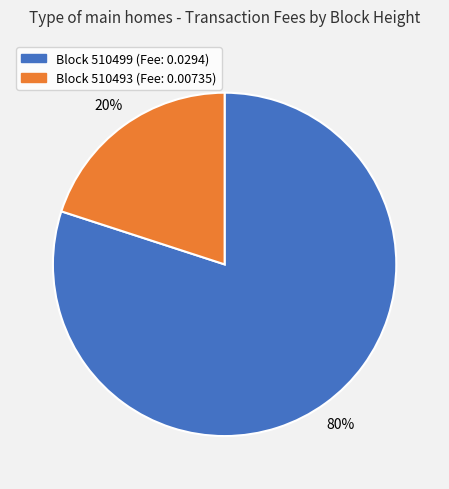

To the nearest percent, what is the difference between the largest and smallest slice percentages?

60%